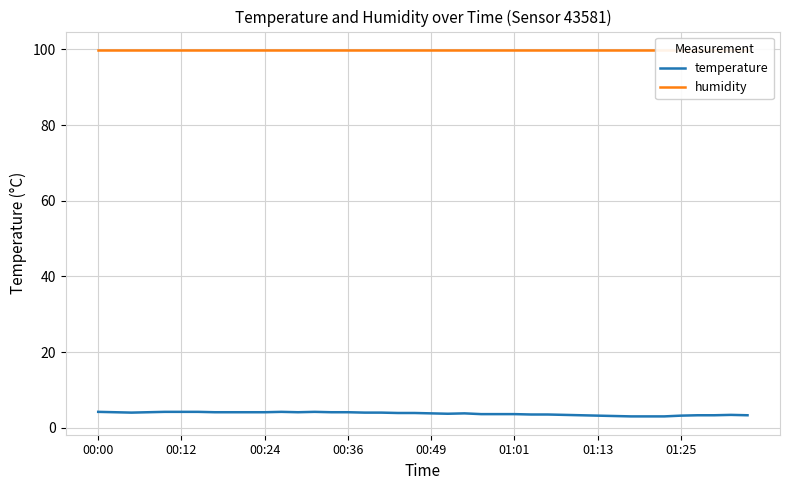

How many lines are shown in the chart?

2